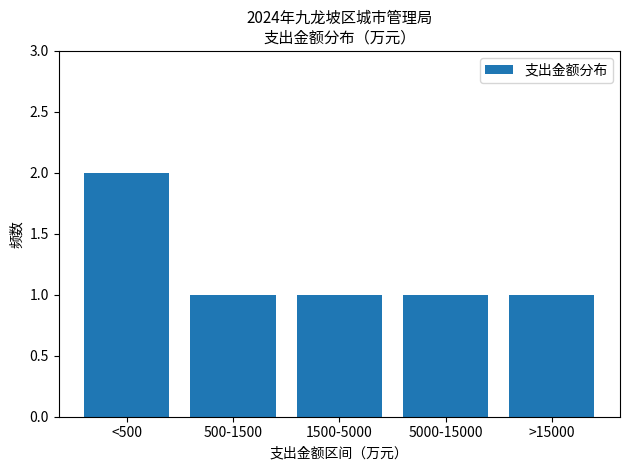

Reading left to right, extract all data points from this chart.

2	1	1	1	1